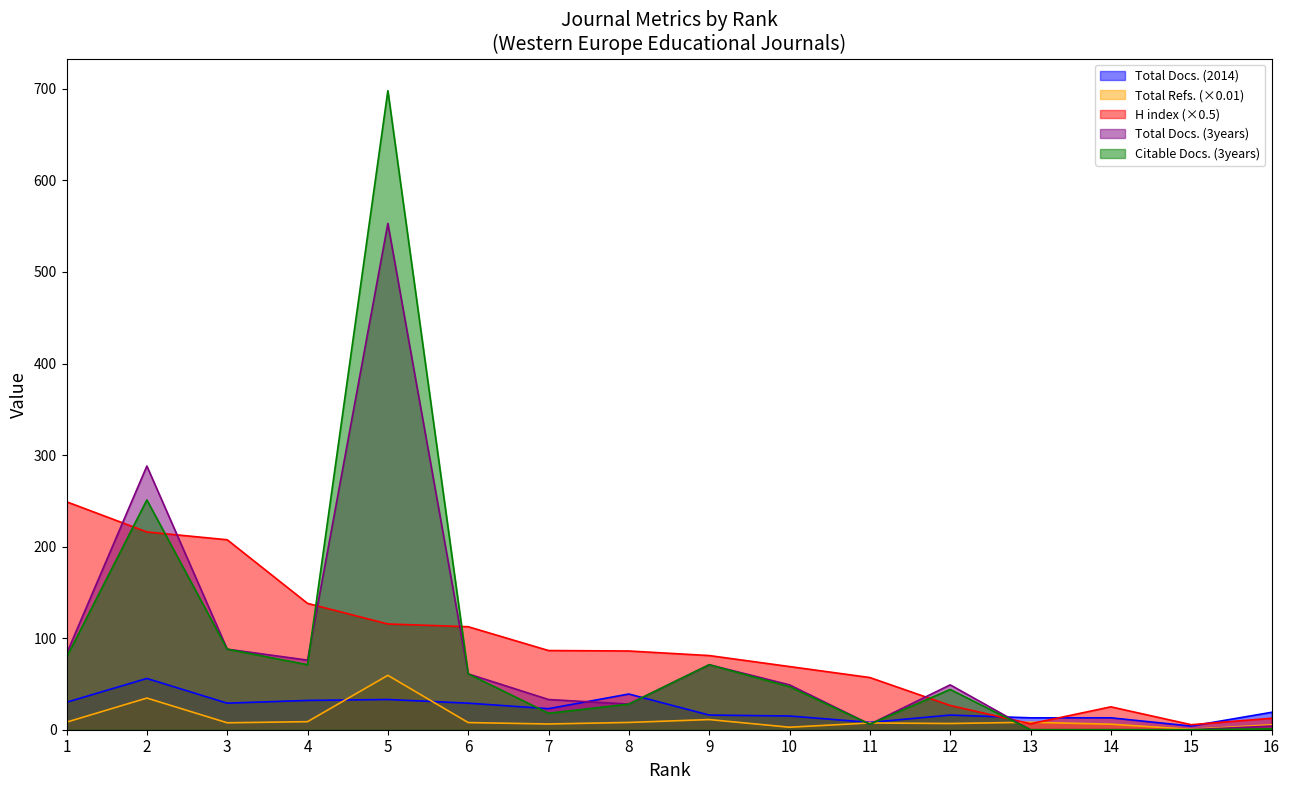

Where do H index and Total Docs. (2014) first cross each other?

12 and 13